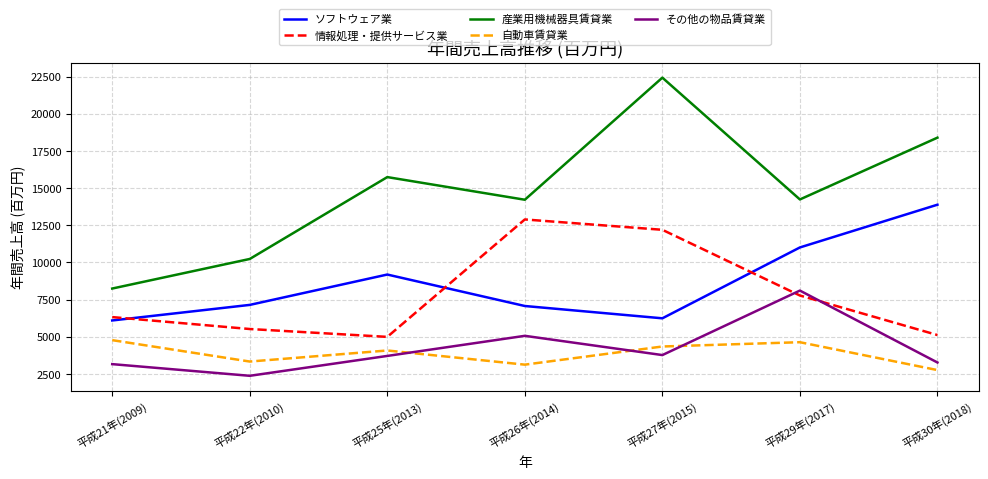

True or false: 情報処理・提供サービス業 has more than 2 points higher than both neighbors.

False